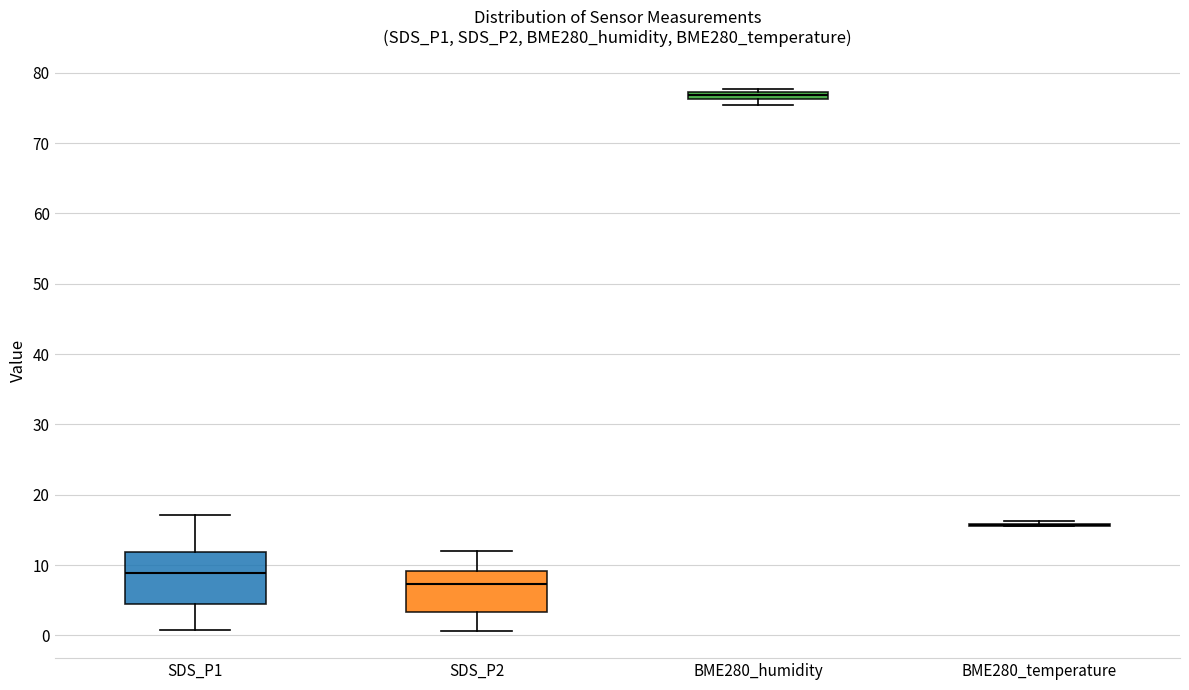

Where does the upper whisker of the box for SDS_P1 end on the y-axis? The values are not printed on the chart, so give them approximately, as read against the axis.

17